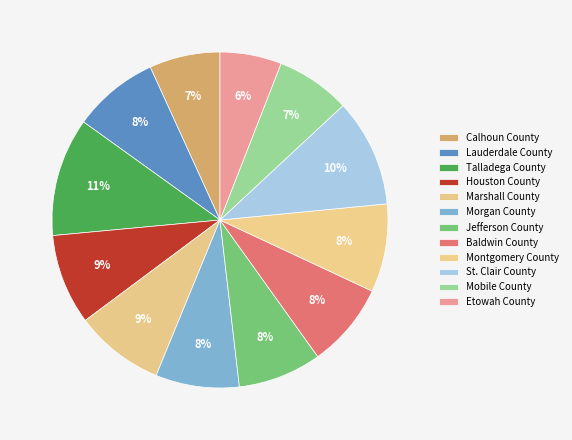

Count the number of slices in the pie.

12